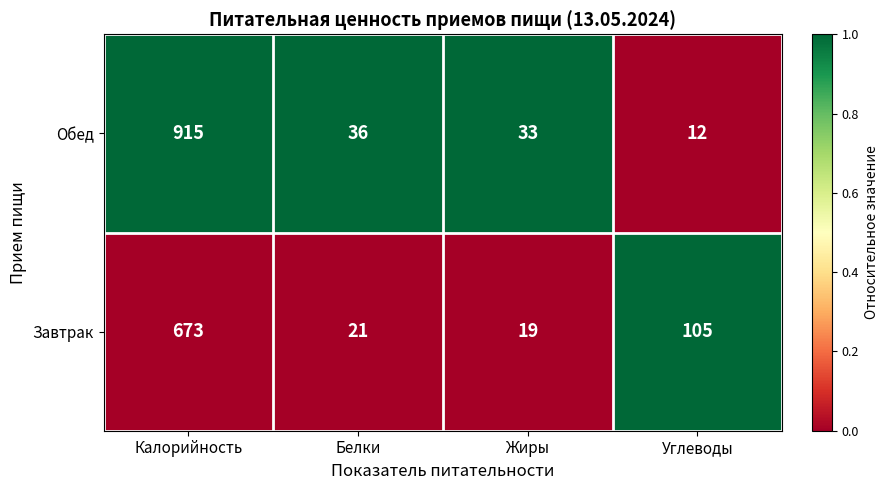

At which category is the sum across all series the highest?

Калорийность